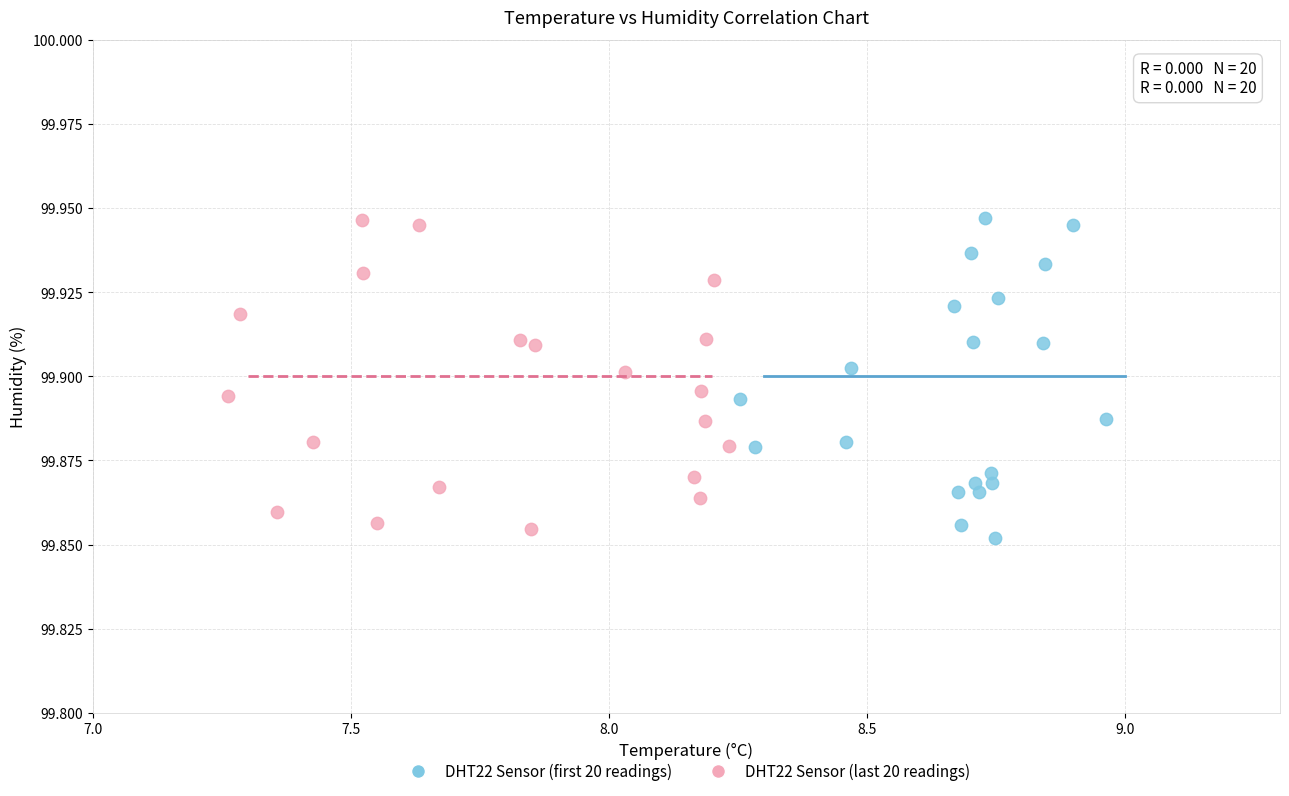

What are all the series names shown in the legend?

DHT22 Sensor (first 20 readings), DHT22 Sensor (last 20 readings)